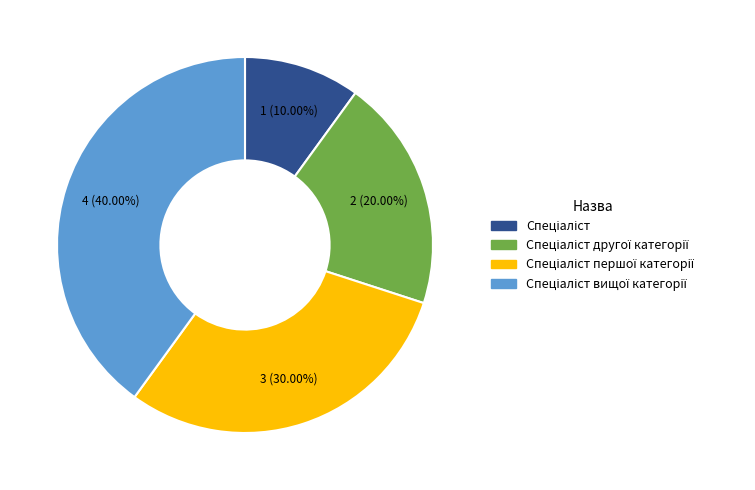

Is there any slice that represents more than half of the pie?

No